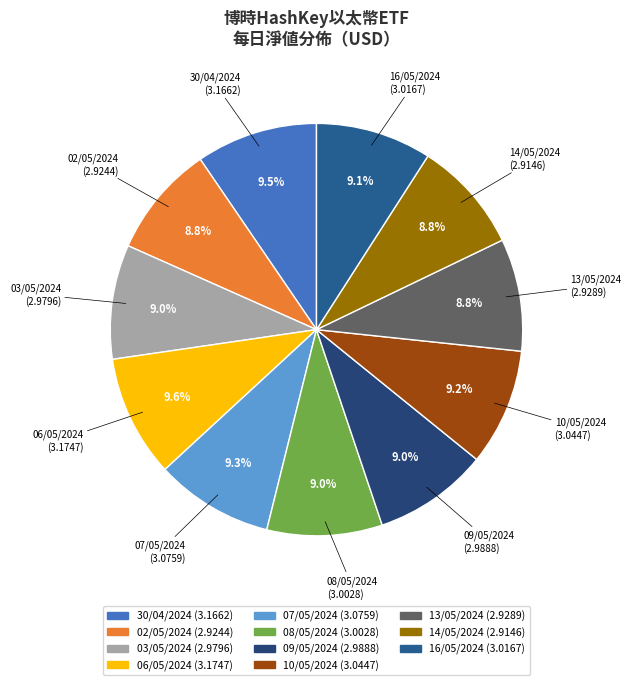

How much of the chart is everything except 02/05/2024?

91.2%